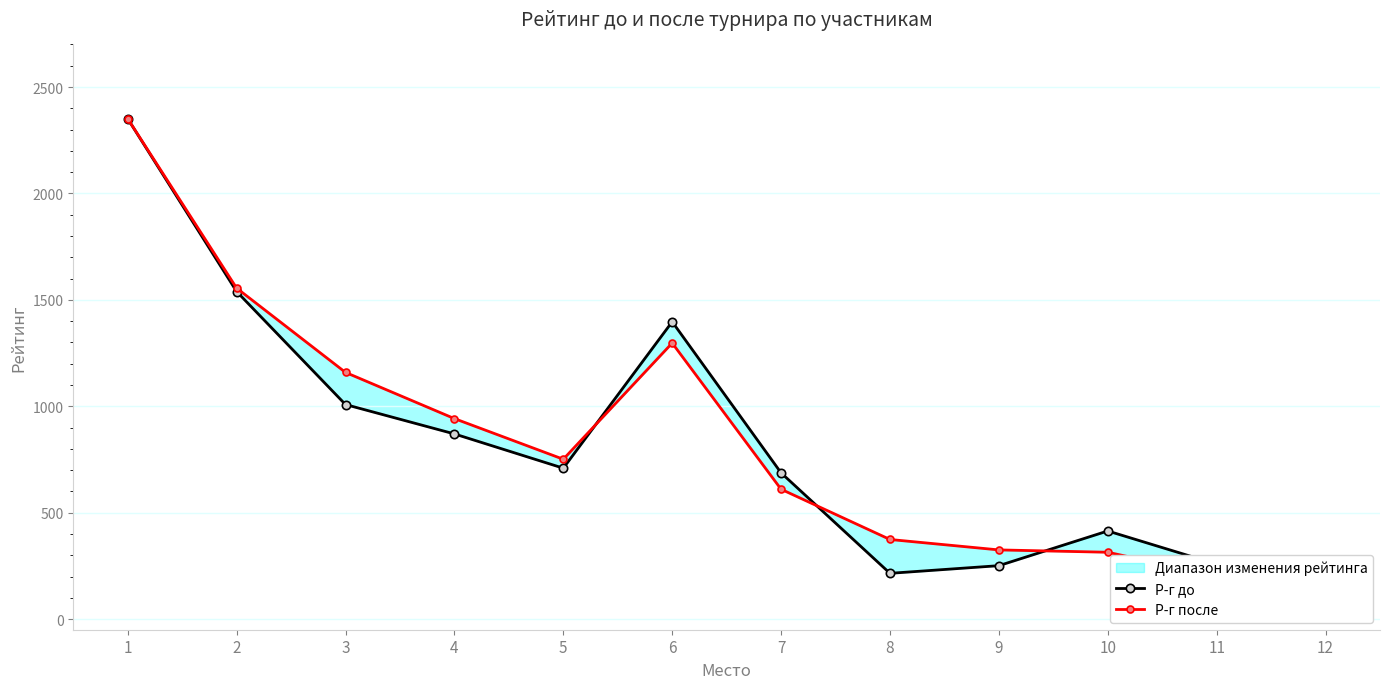

Is this an area chart (filled region under the line)?

No